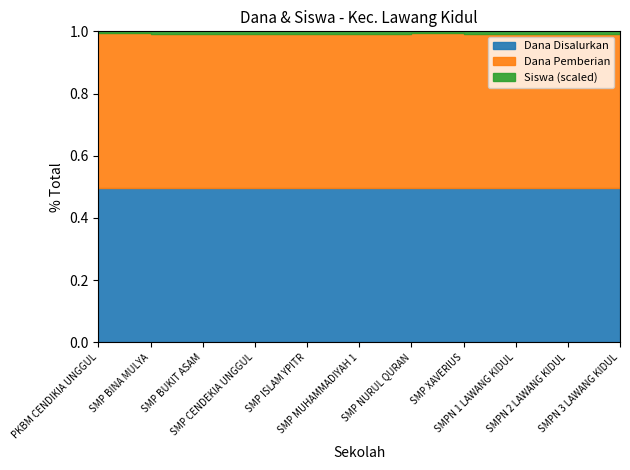

The Siswa Disalurkan series shows 36 at SMP ISLAM YPITR. True or false?

False